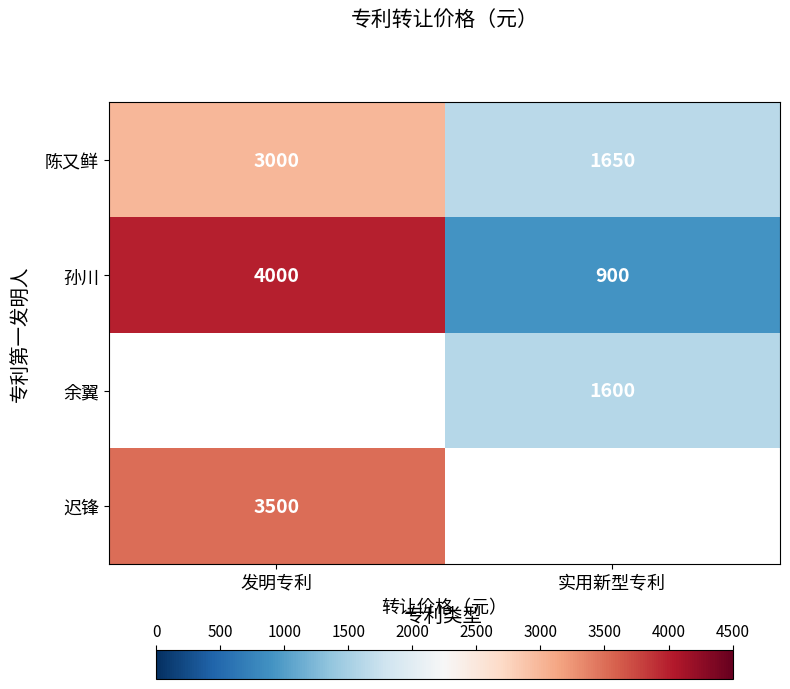

True or false: 陈又鲜 has a value of 3000 at 发明专利.

True